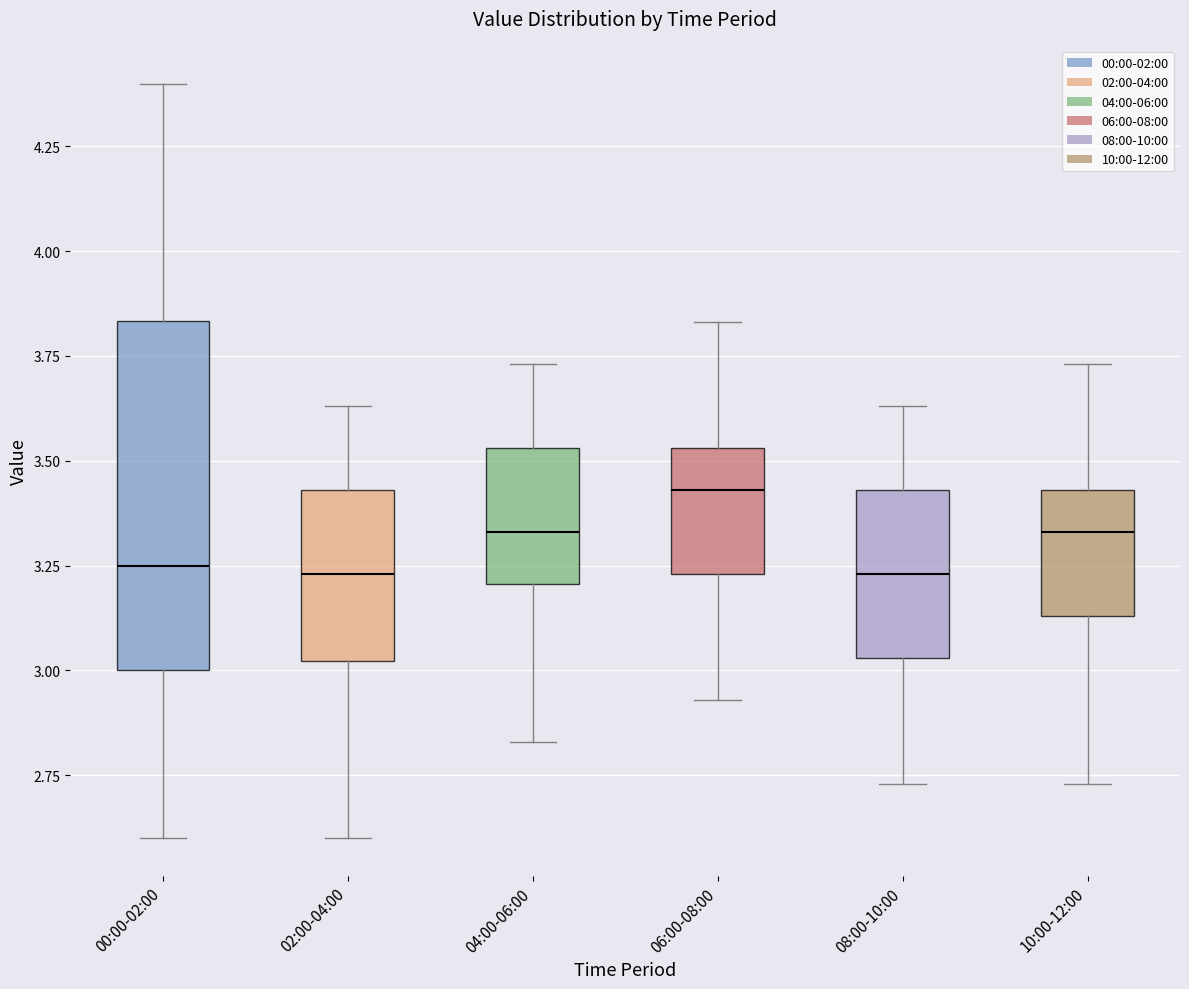

Reading left to right, transcribe this box plot: for each box, give where its median line is, the range the box spans, and where its two whiskers end, as read against the y-axis. The values are not printed on the chart, so give them approximately, as read against the axis.

00:00-02:00: median 3.25, box 3.00 to 3.85, whiskers 2.60 to 4.40
02:00-04:00: median 3.25, box 3.00 to 3.45, whiskers 2.60 to 3.65
04:00-06:00: median 3.35, box 3.20 to 3.55, whiskers 2.85 to 3.75
06:00-08:00: median 3.45, box 3.25 to 3.55, whiskers 2.95 to 3.85
08:00-10:00: median 3.25, box 3.05 to 3.45, whiskers 2.75 to 3.65
10:00-12:00: median 3.35, box 3.15 to 3.45, whiskers 2.75 to 3.75